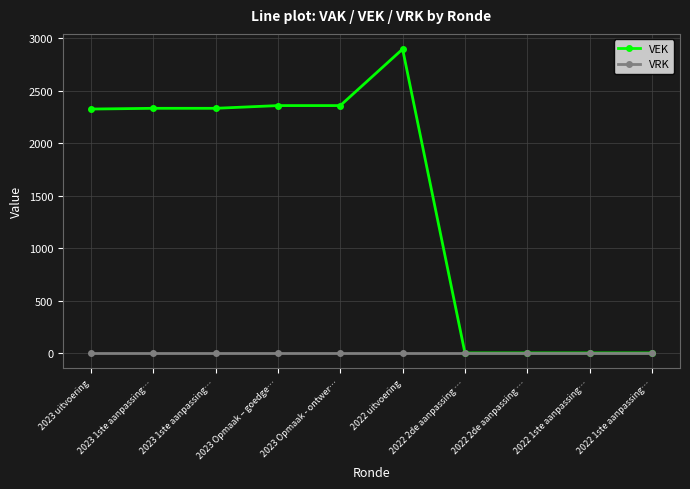

What is the spread (max minus min) of values at 2022 uitvoering?

2899